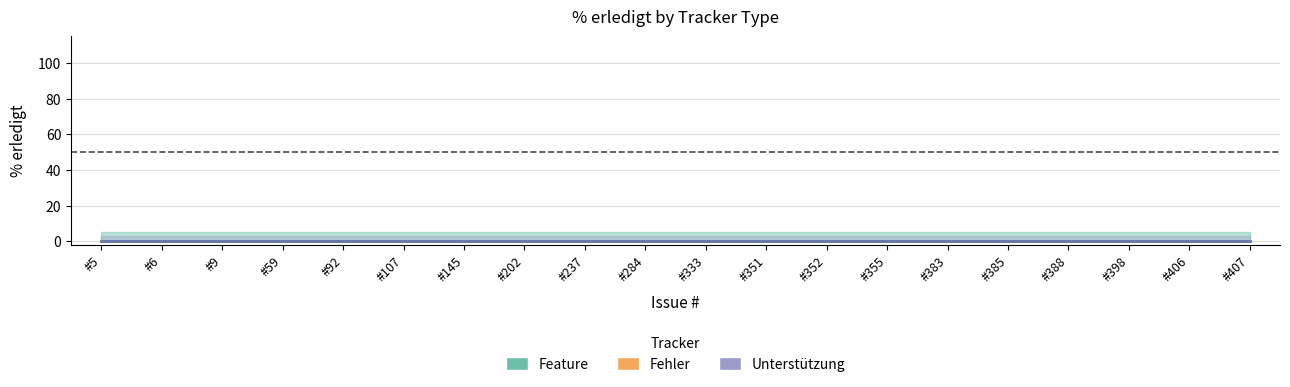

Does the chart have visible grid lines?

Yes